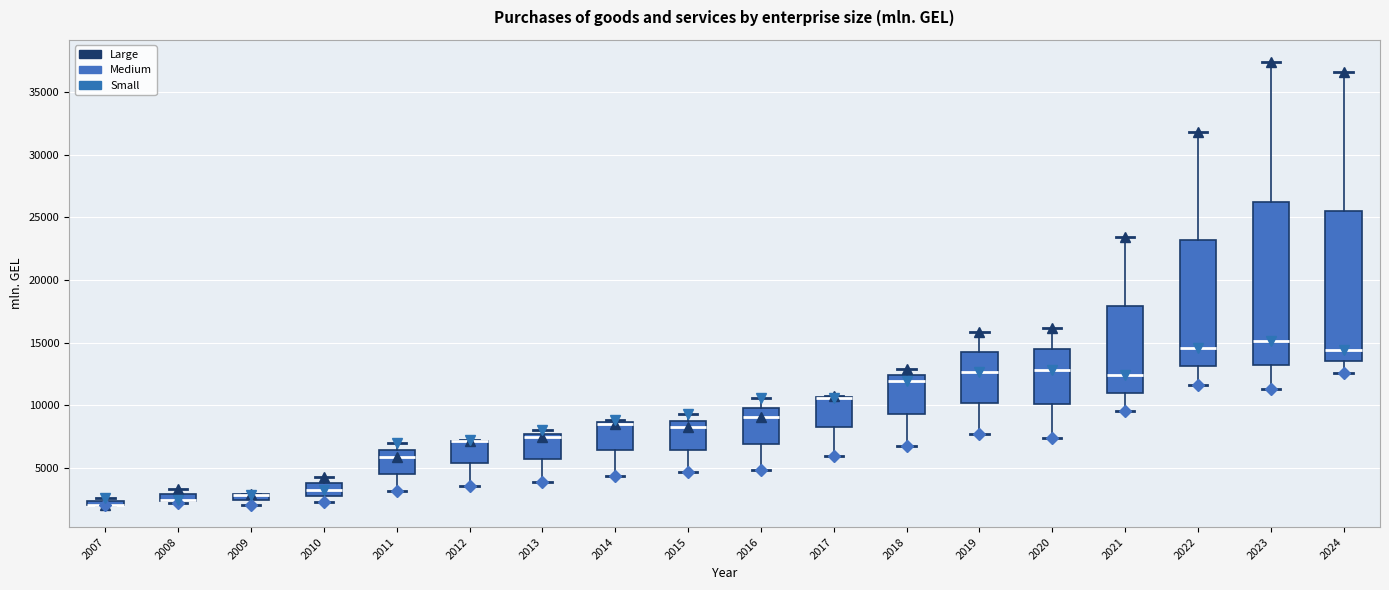

Which box is the tallest, from its lower edge to its upper edge?

2023